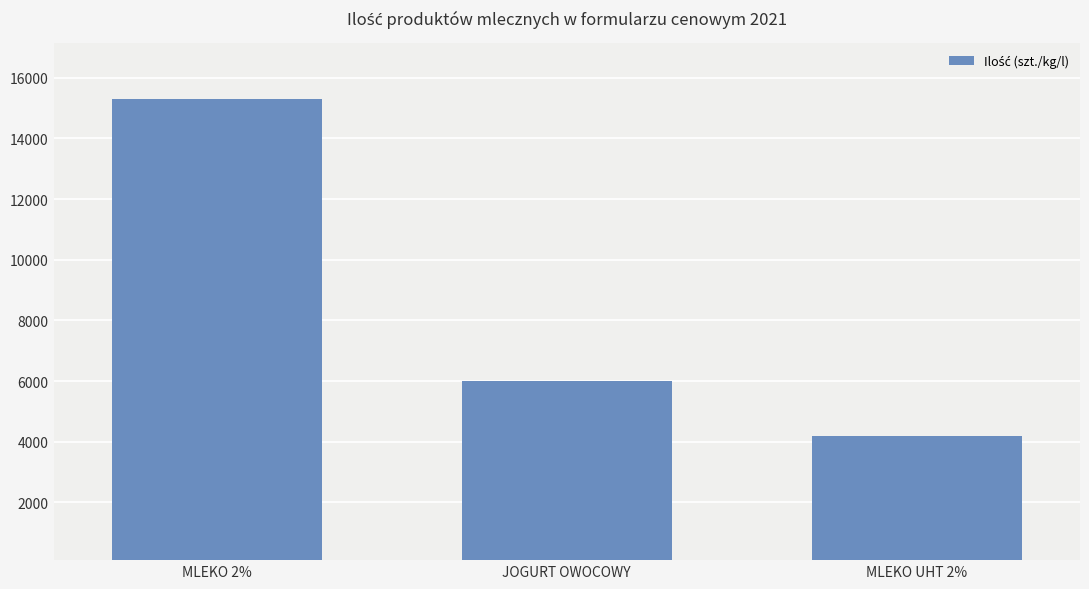

What is the sum of all values?

25500